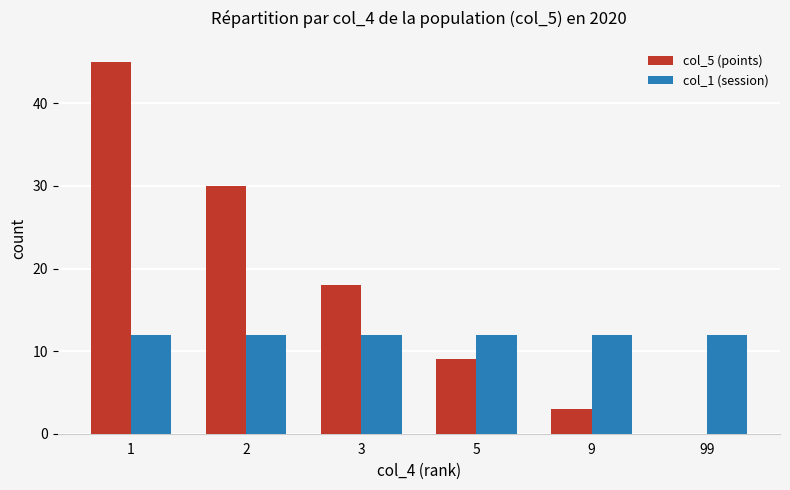

How many positive values does the col_5 (points) series have?

5